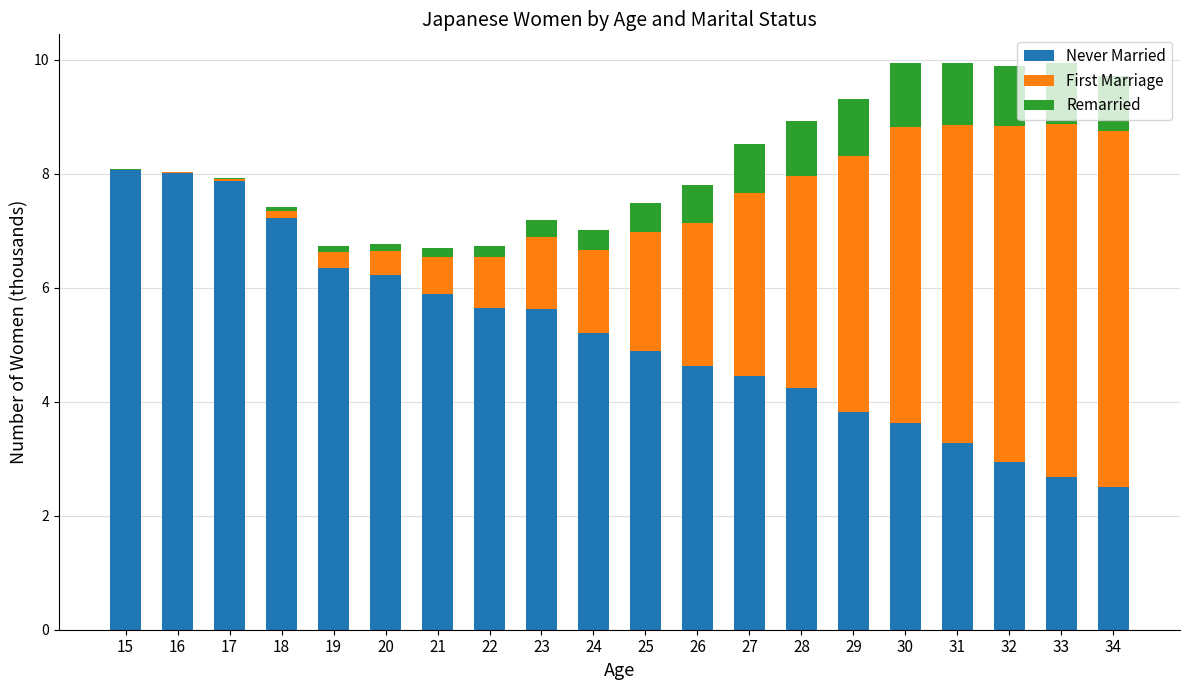

The value of Never Married at 23 is 8.6. True or false?

False